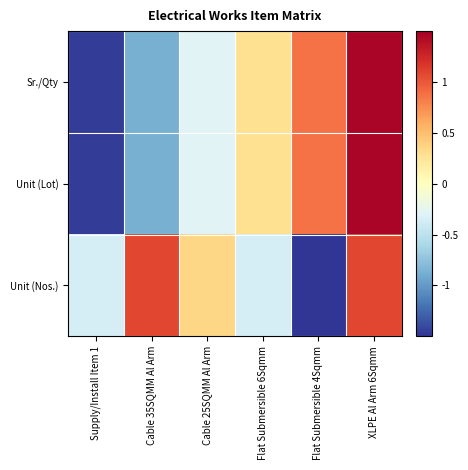

Which series has the widest spread of values?

Sr./Qty